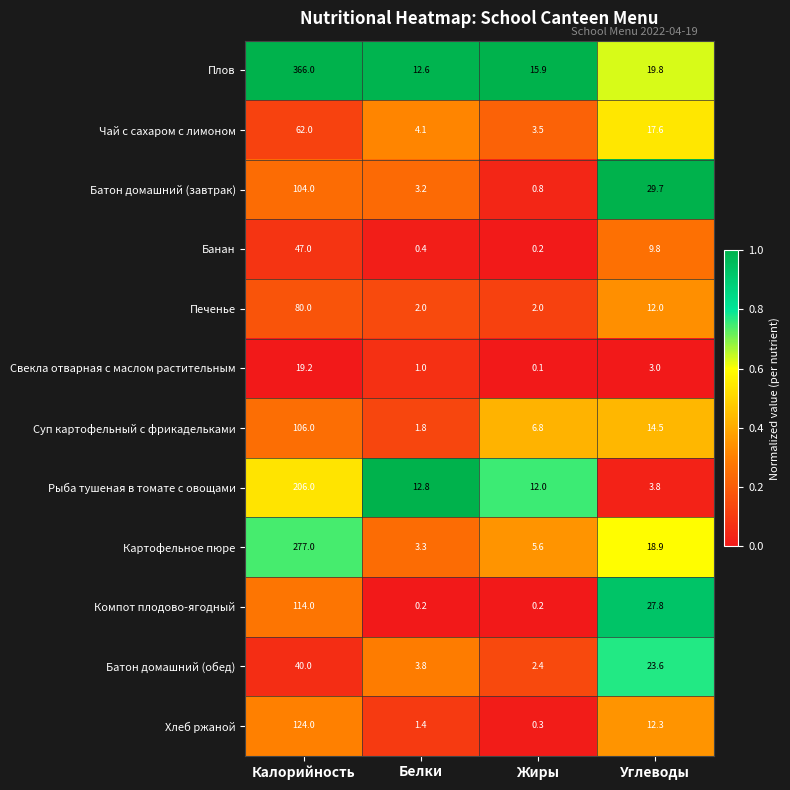

What is the difference between the maximum and second lowest values in the Хлеб ржаной series?

122.6